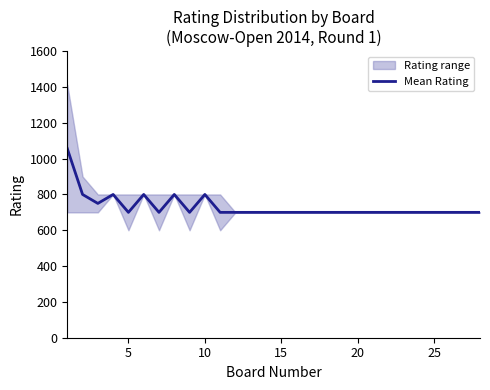

What is the difference between the second highest and second lowest values?

100